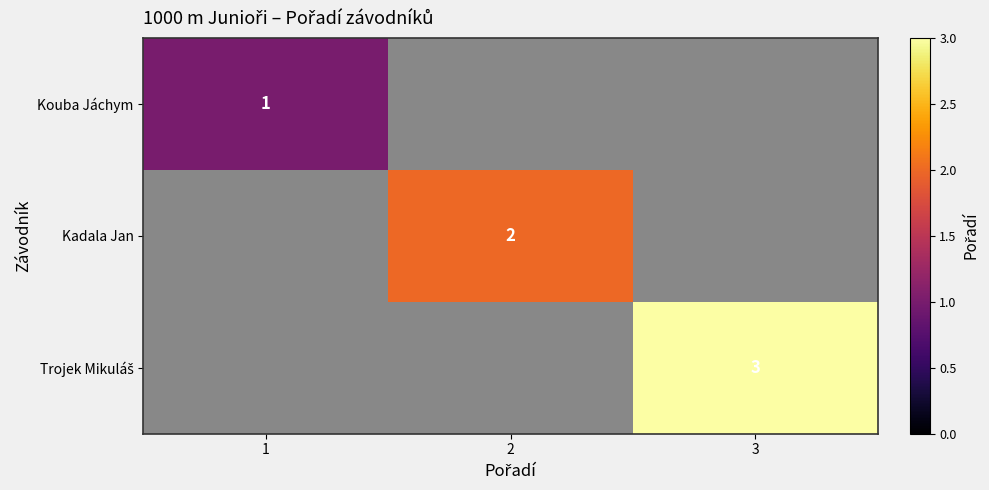

Which category has the highest value across all series?

3